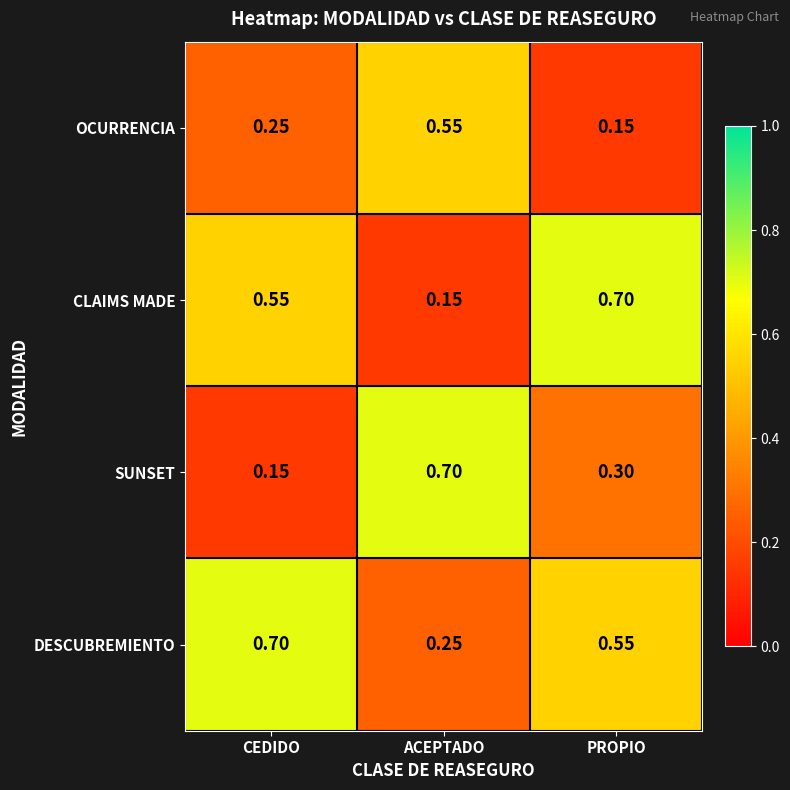

What is the greatest value displayed?

0.7